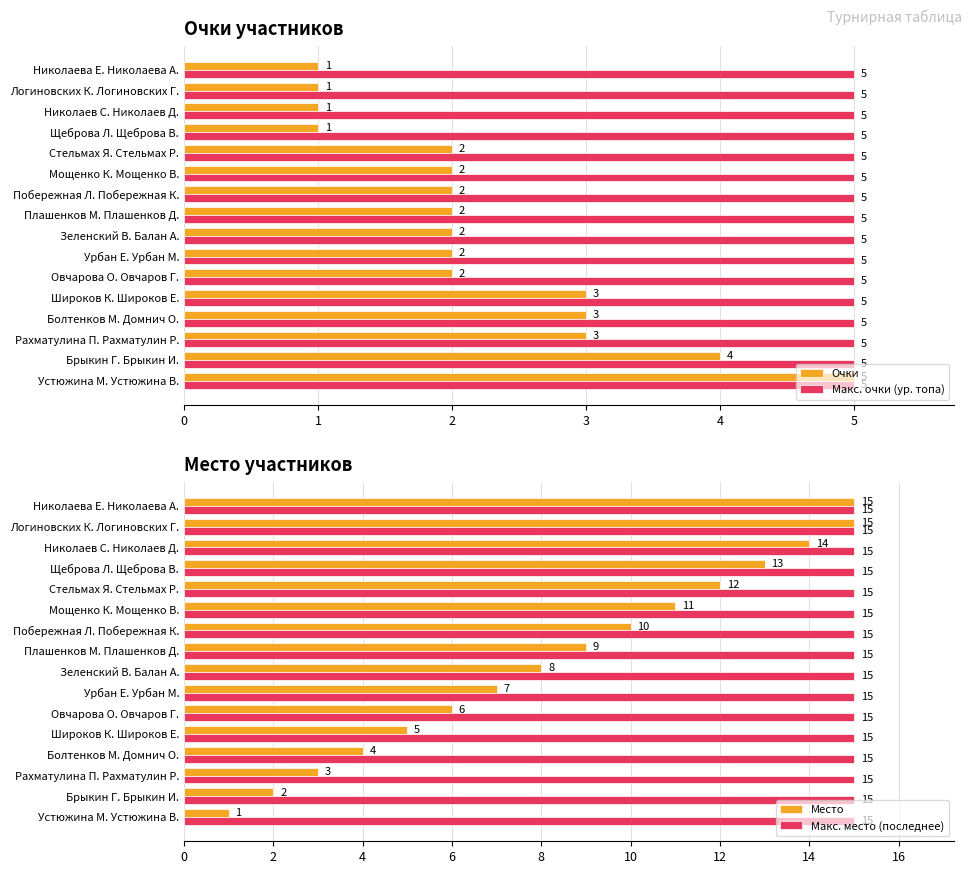

Are the bars horizontal?

Yes